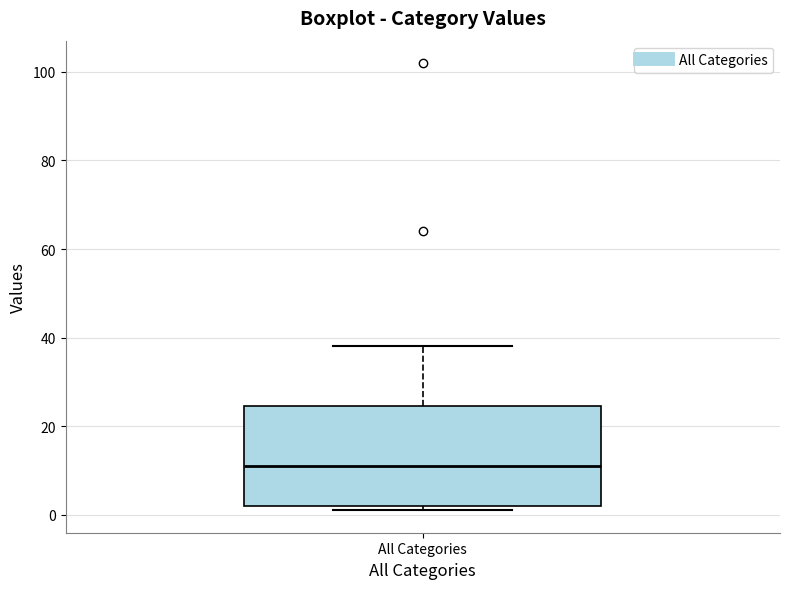

Transcribe this box plot: give where the median line is, the range the box spans, and where the two whiskers end, as read against the y-axis. The values are not printed on the chart, so give them approximately, as read against the axis.

median 12, box 2 to 24, whiskers 2 (just below the box's lower edge) to 38